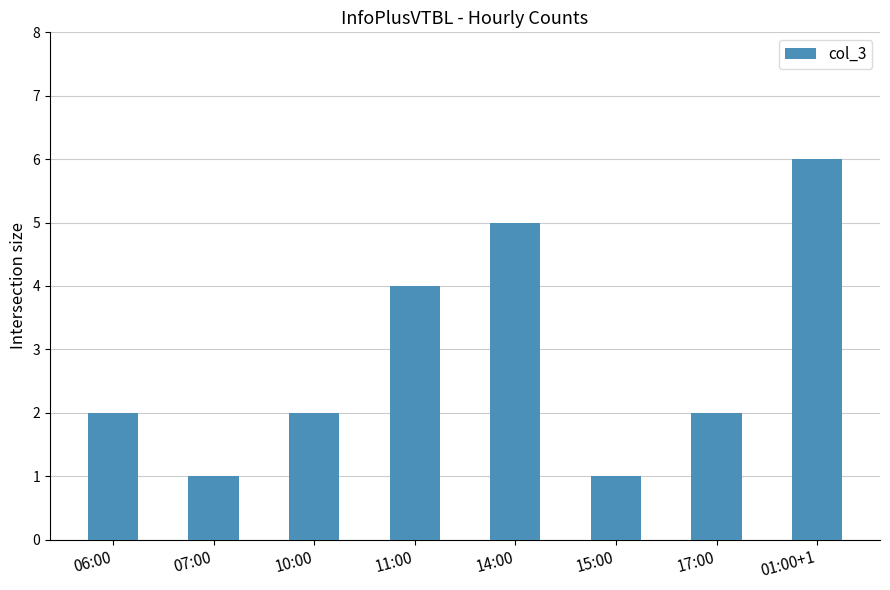

What is the difference between the maximum and minimum values?

5